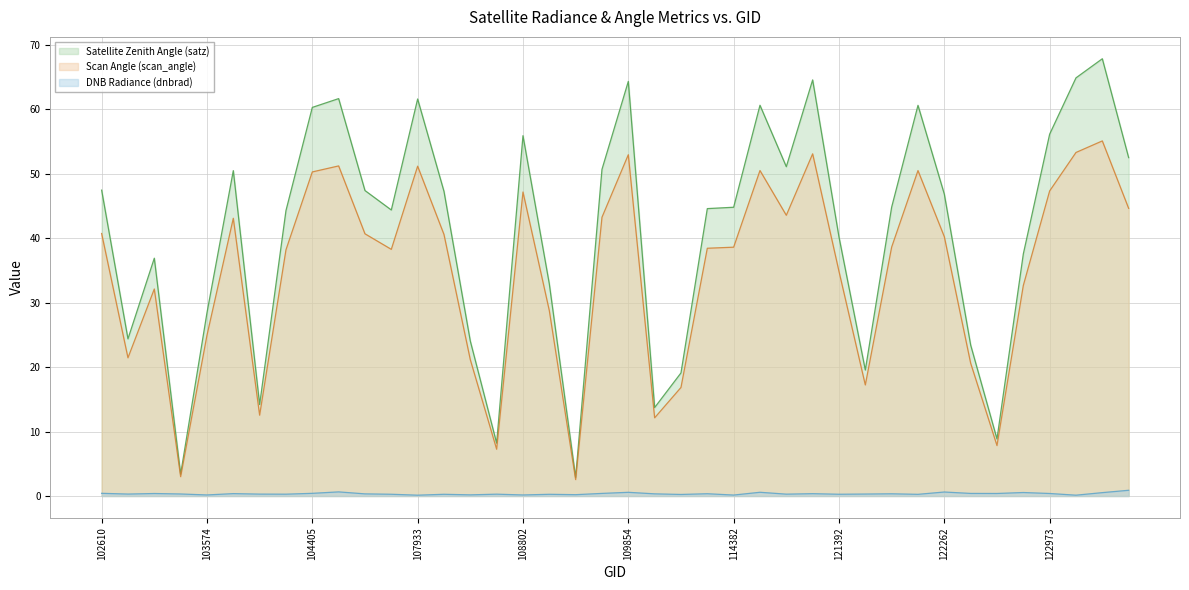

How many lines are shown in the chart?

3